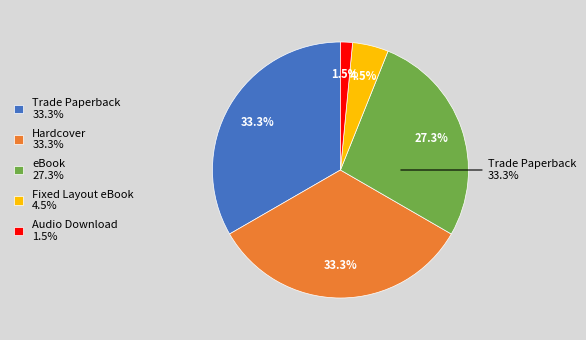

To the nearest percent, what is the difference between the largest and smallest slice percentages?

32%